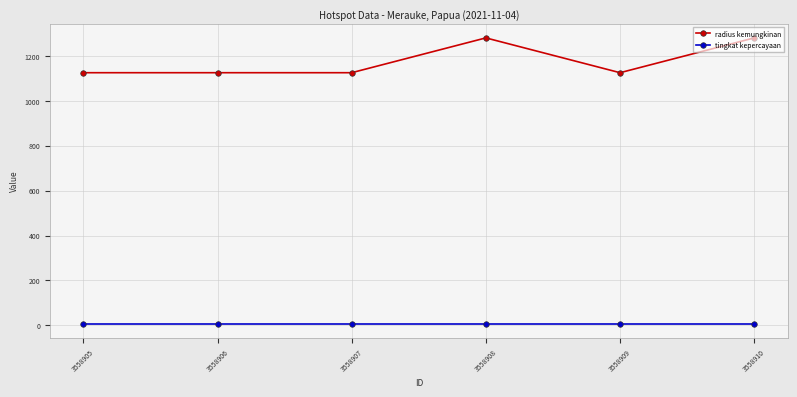

Which series has the widest spread of values?

radius kemungkinan